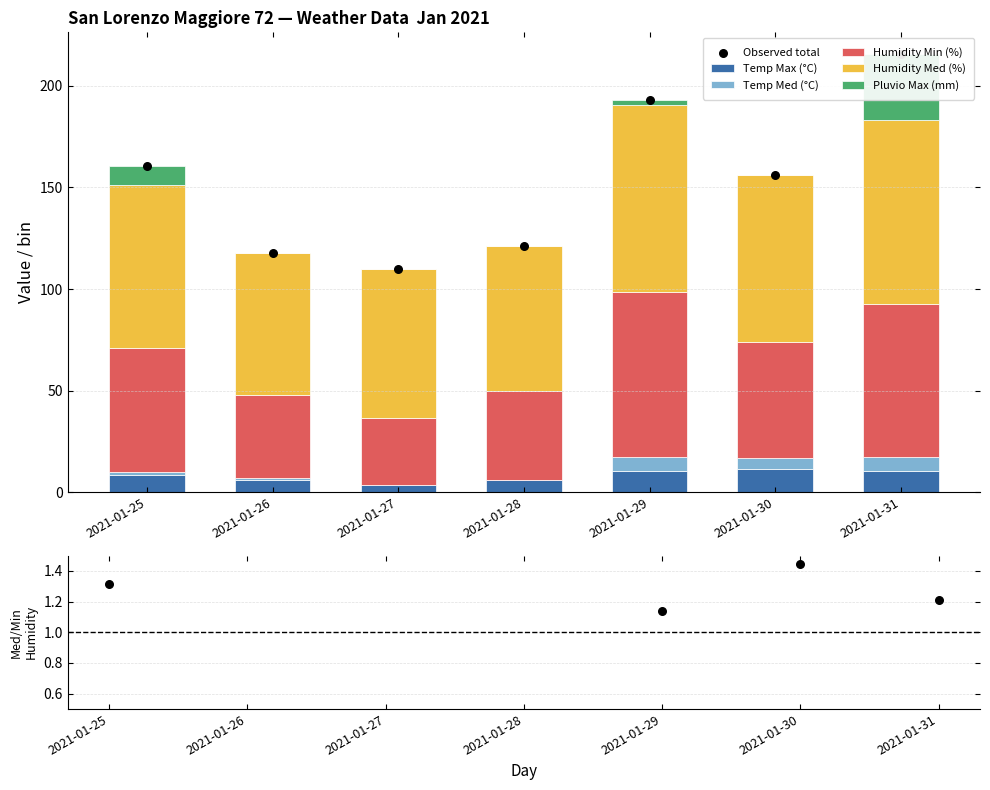

Which series reaches the maximum Y coordinate?

Humidity Med (%)